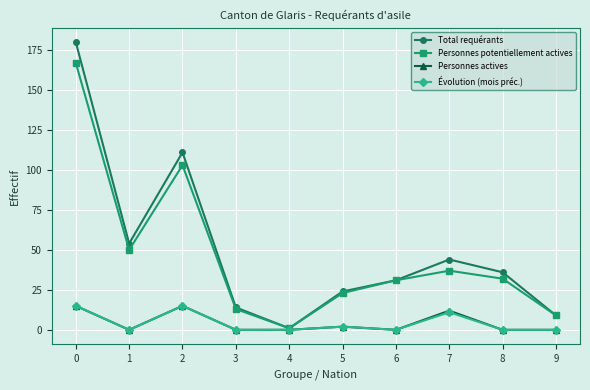

What are all the series names shown in the legend?

Total requérants, Personnes potentiellement actives, Personnes actives, Évolution (mois préc.)